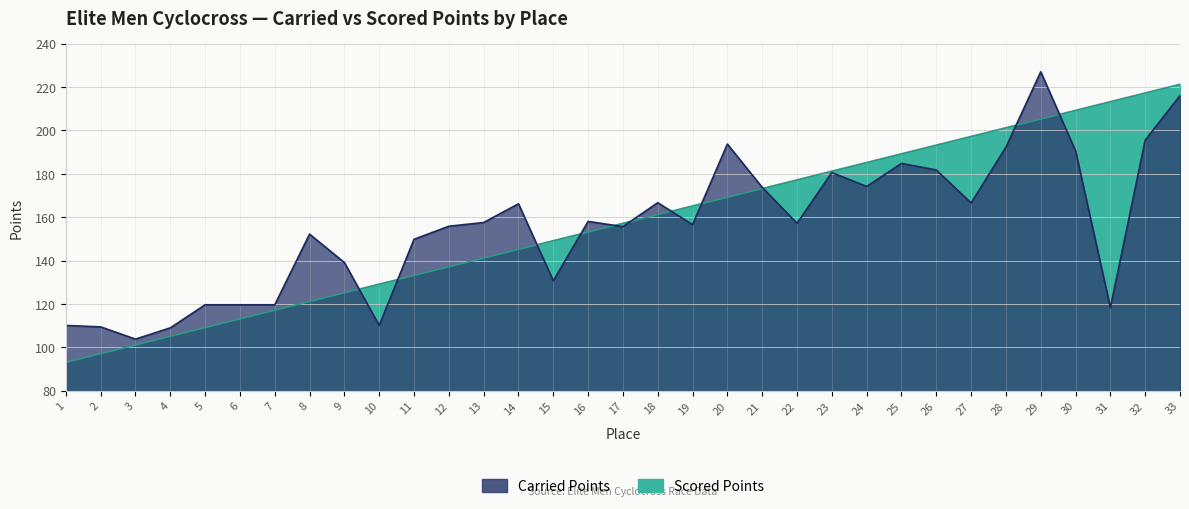

Reading left to right, extract all data points from this chart.

Carried Points: 110.0	109.4	103.7	108.9	119.6	119.6	119.6	152.2	139.1	110.0	149.8	155.8	157.5	166.2	130.6	158.0	155.6	166.7	156.5	193.7	173.7	157.1	180.6	174.1	184.8	181.7	166.5	192.2	227.0	190.6	118.2	195.5	216.1
Scored Points: 93.0	97.0	101.1	105.1	109.1	113.1	117.1	121.1	125.1	129.1	133.1	137.1	141.1	145.1	149.1	153.1	157.1	161.2	165.2	169.2	173.2	177.2	181.2	185.2	189.2	193.2	197.2	201.2	205.2	209.2	213.2	217.3	221.3